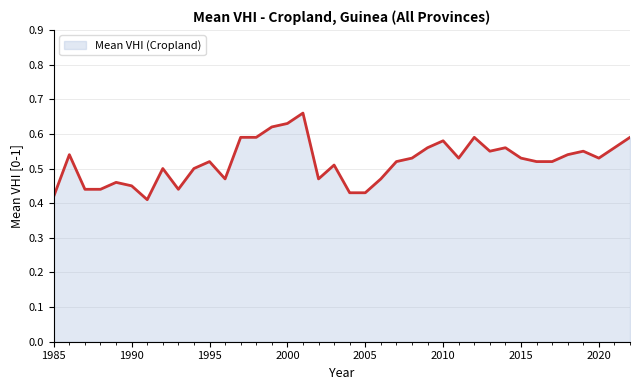

Does the chart display data point markers on the line(s)?

No